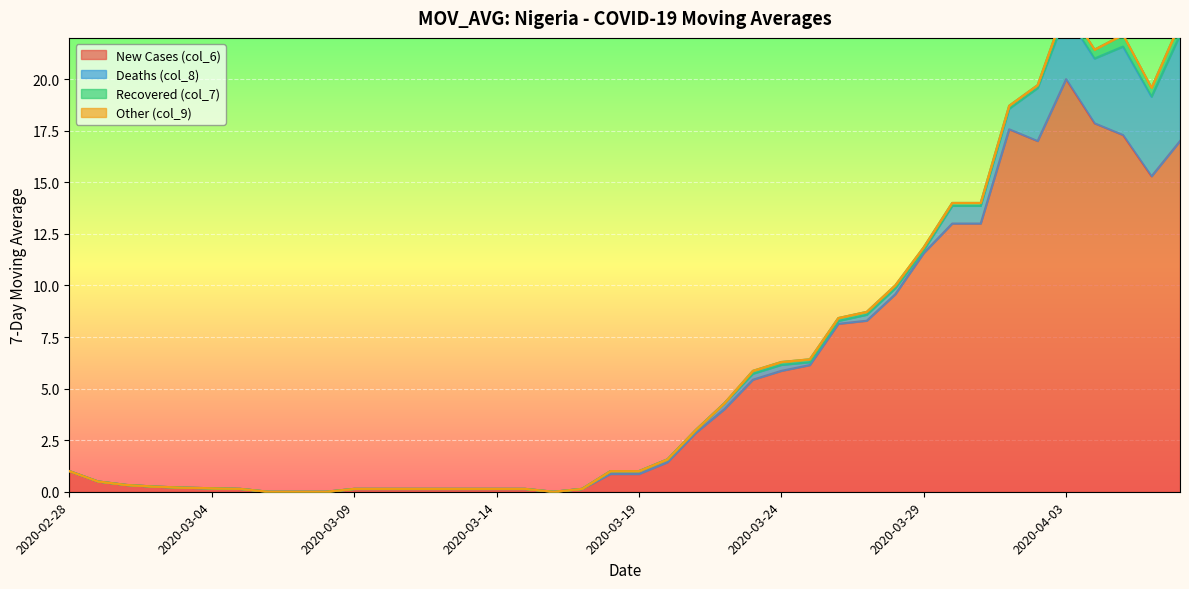

List the series in order of their peak value, highest first.

col_6, col_8, col_7, col_9